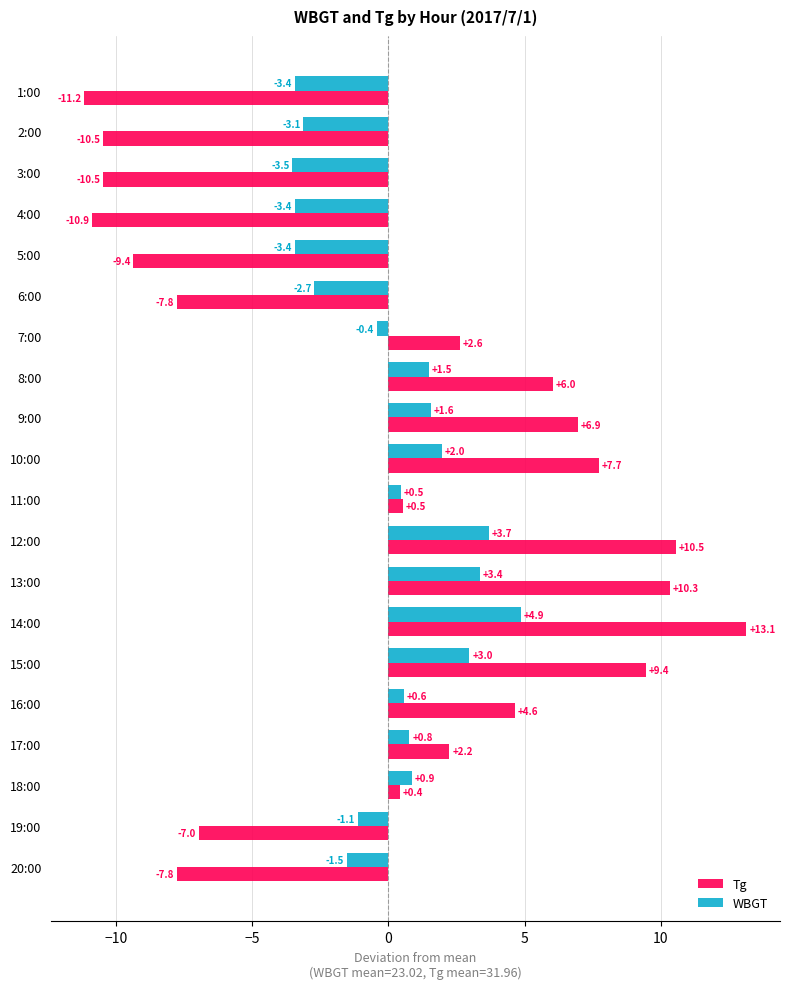

At 7:00, list the series in order from largest to smallest.

Tg, WBGT